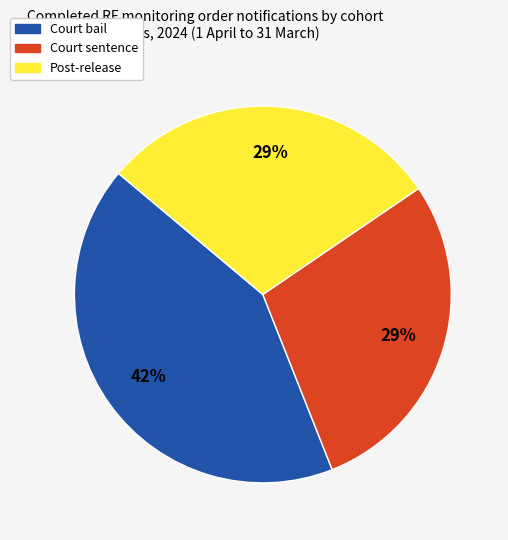

Which category has the biggest portion of the pie?

Court bail